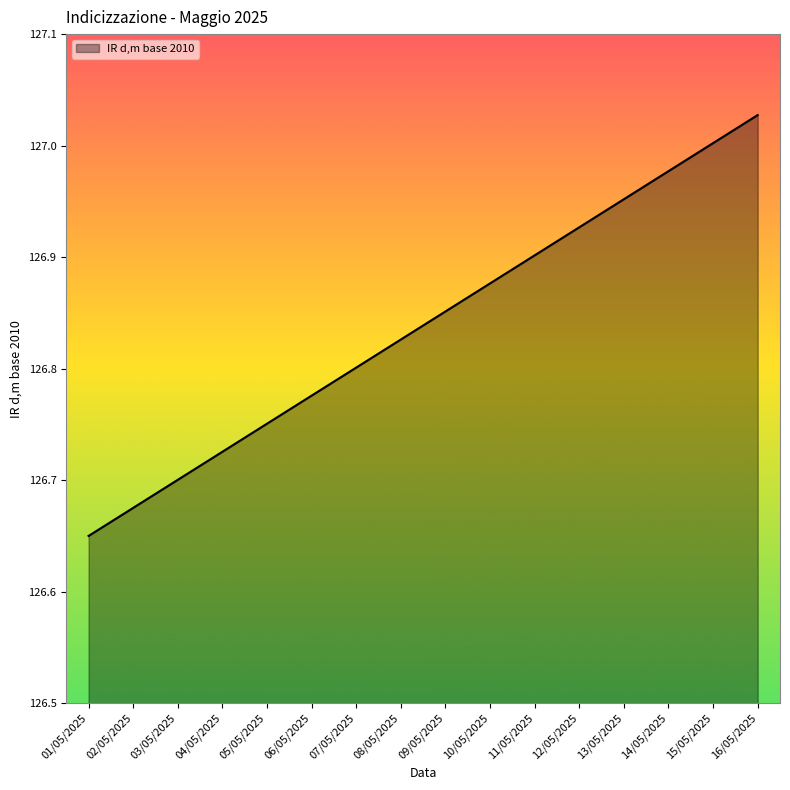

Which category has the lowest value across all series?

01/05/2025